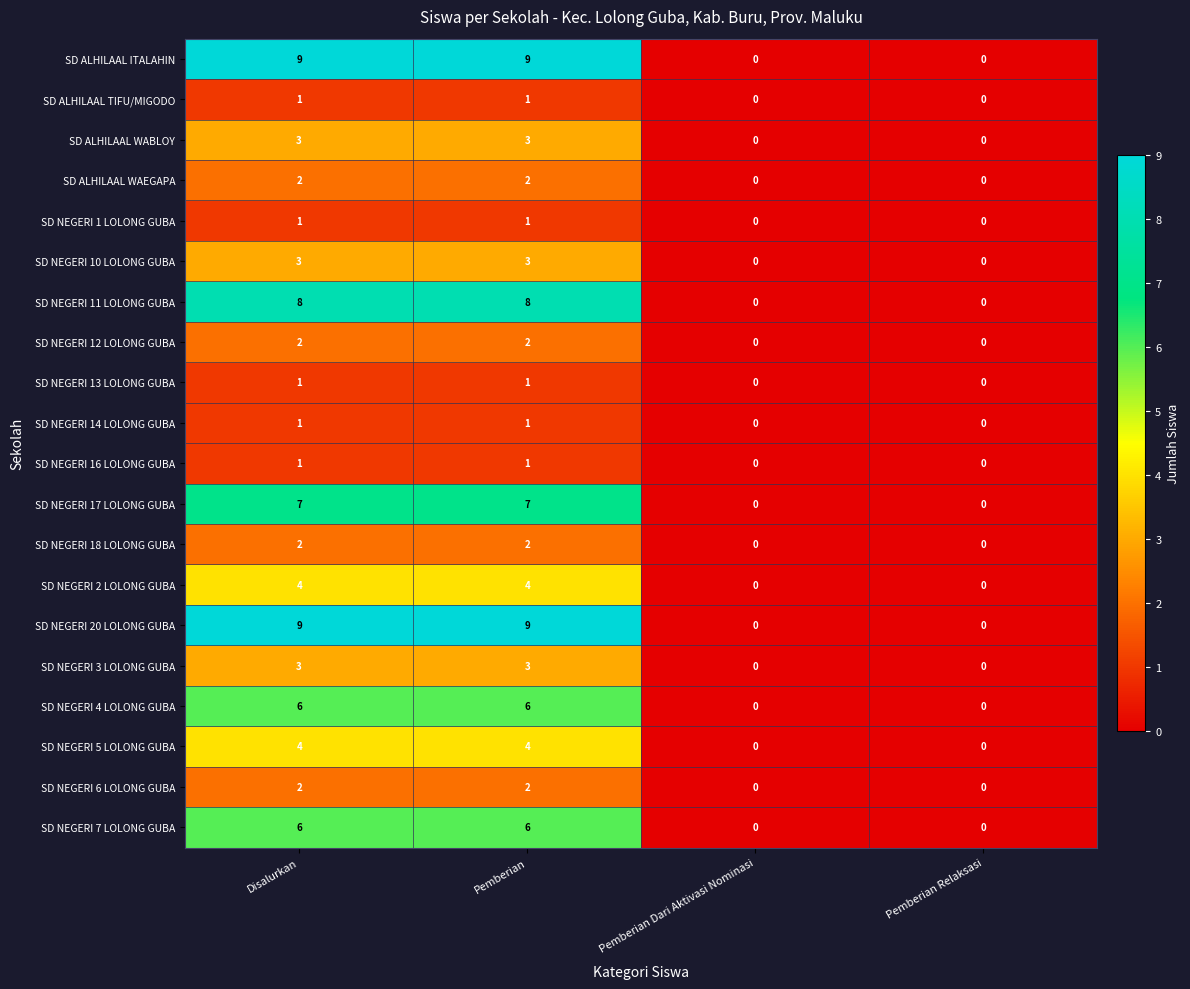

What is the sum of the SD NEGERI 5 LOLONG GUBA values at Pemberian and Pemberian Dari Aktivasi Nominasi?

4